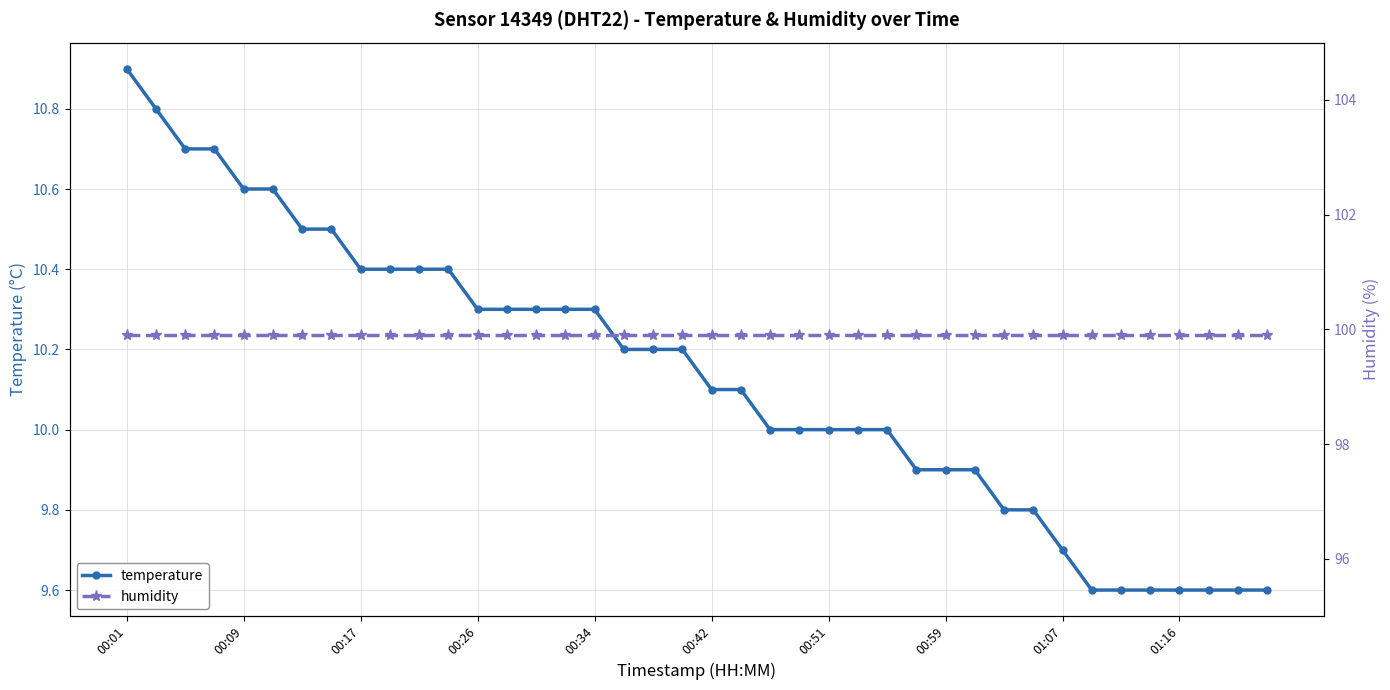

Reading right to left, transcribe all the data shown in this chart.

temperature: 9.6	9.6	9.6	9.6	9.6	9.6	9.6	9.7	9.8	9.8	9.9	9.9	9.9	10.0	10.0	10.0	10.0	10.0	10.1	10.1	10.2	10.2	10.2	10.3	10.3	10.3	10.3	10.3	10.4	10.4	10.4	10.4	10.5	10.5	10.6	10.6	10.7	10.7	10.8	10.9
humidity: 99.9	99.9	99.9	99.9	99.9	99.9	99.9	99.9	99.9	99.9	99.9	99.9	99.9	99.9	99.9	99.9	99.9	99.9	99.9	99.9	99.9	99.9	99.9	99.9	99.9	99.9	99.9	99.9	99.9	99.9	99.9	99.9	99.9	99.9	99.9	99.9	99.9	99.9	99.9	99.9